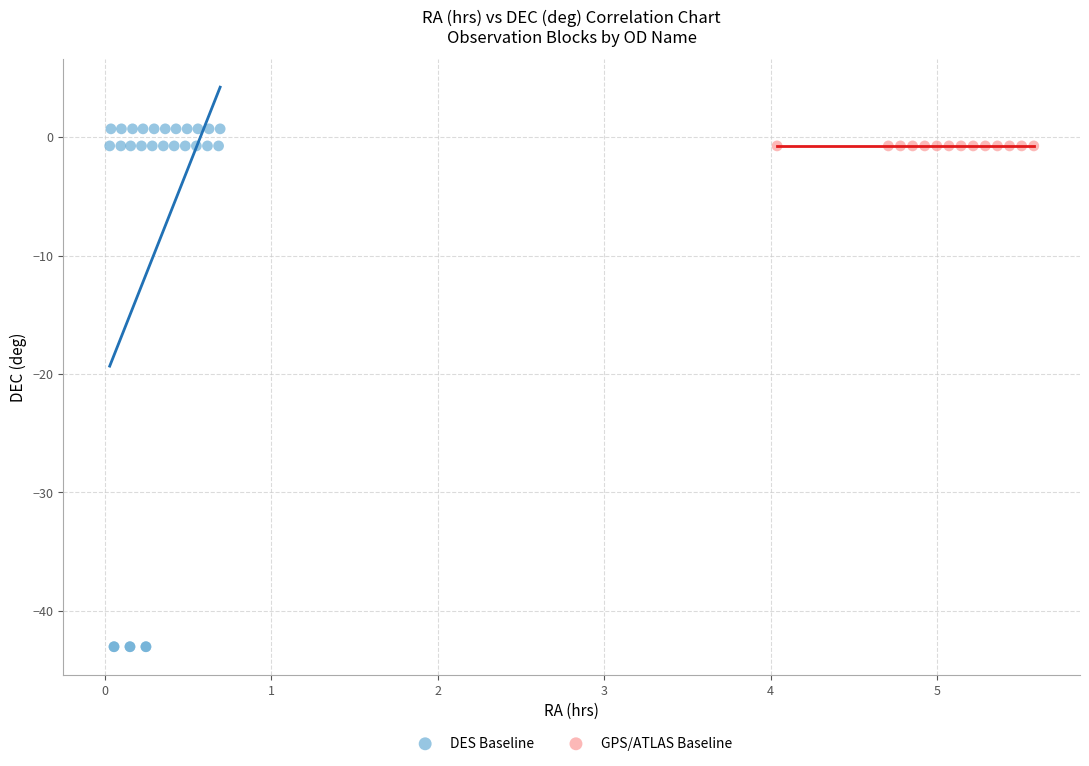

Which series contains the lowest Y value?

DES Baseline